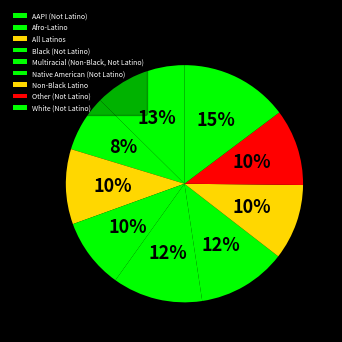

To the nearest percent, what percentage of the pie is Native American (Not Latino)?

12%